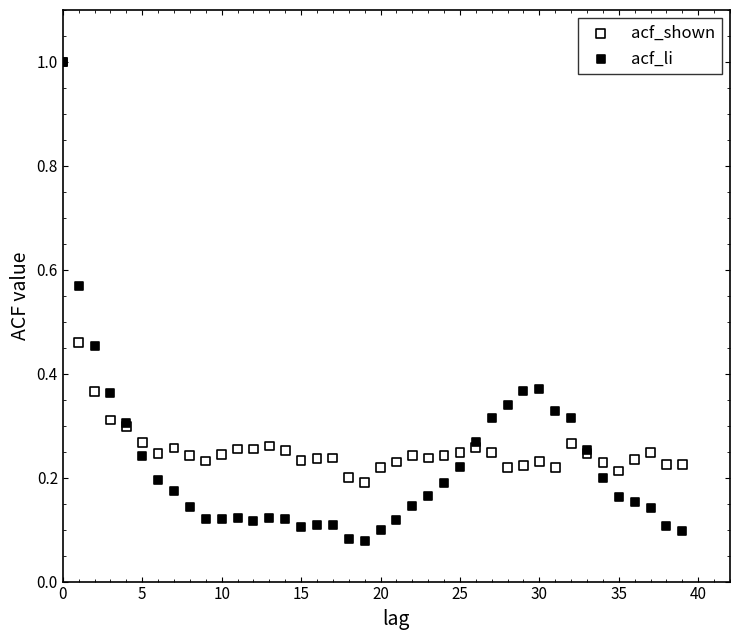

Which series contains the lowest Y value?

acf_li